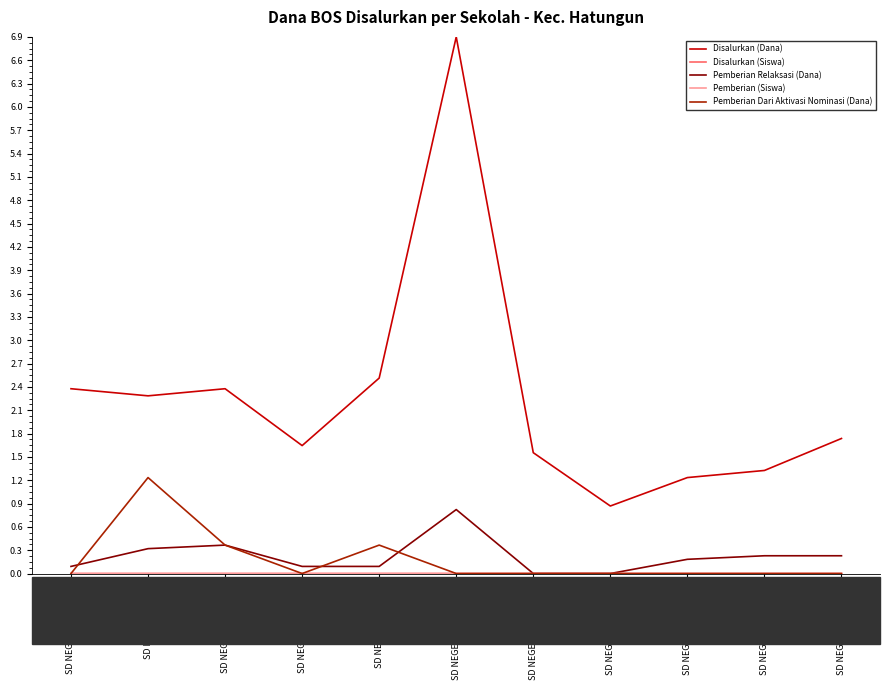

Does the chart display data point markers on the line(s)?

No